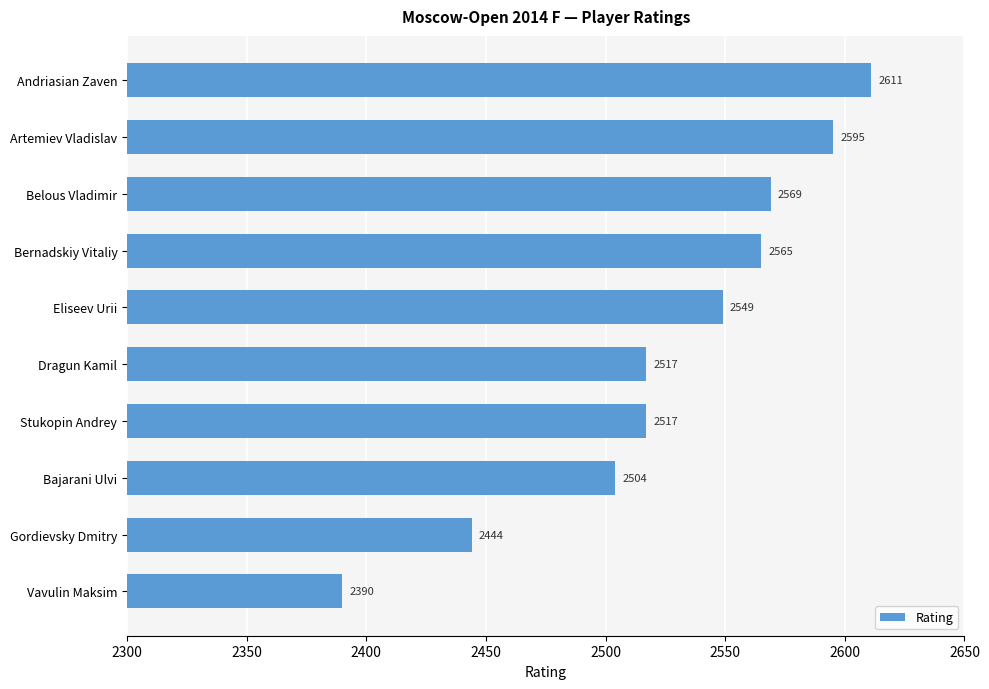

Reading top to bottom, transcribe all the data shown in this chart.

2611	2595	2569	2565	2549	2517	2517	2504	2444	2390